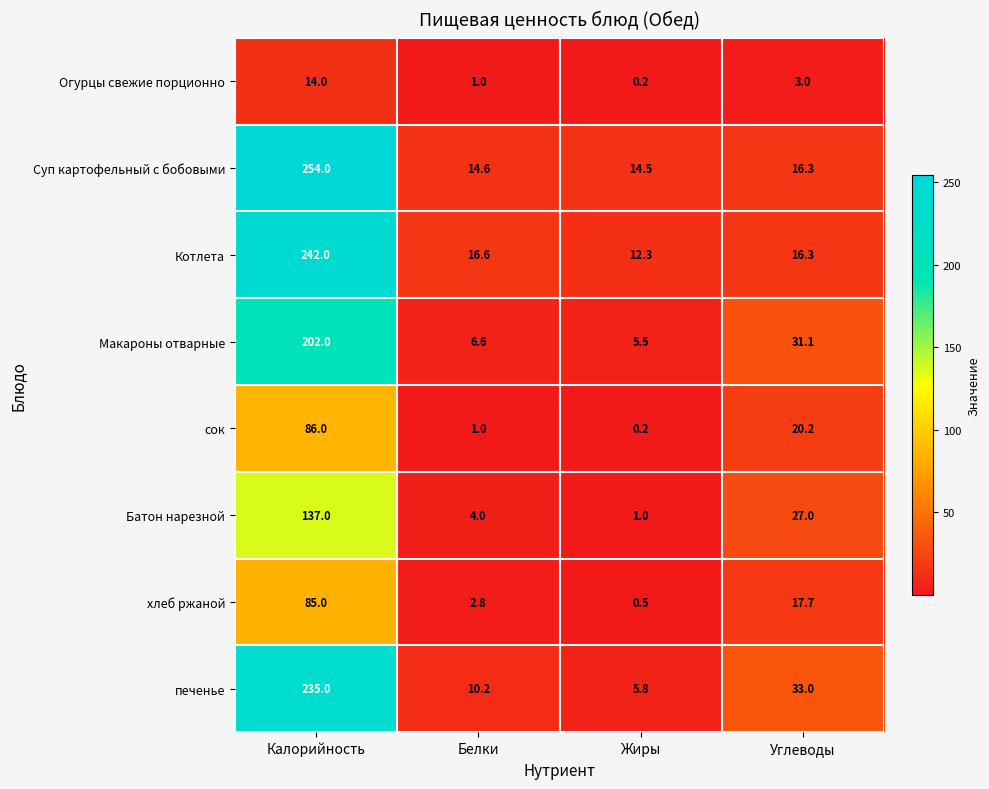

What is the minimum value for Суп картофельный с бобовыми?

14.5